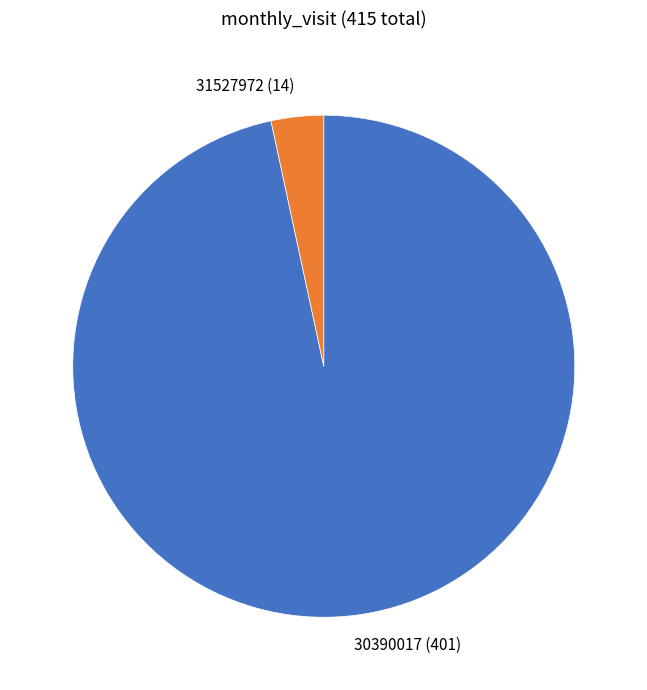

Approximately how many times larger is the value at 30390017 compared to 31527972?

28.6